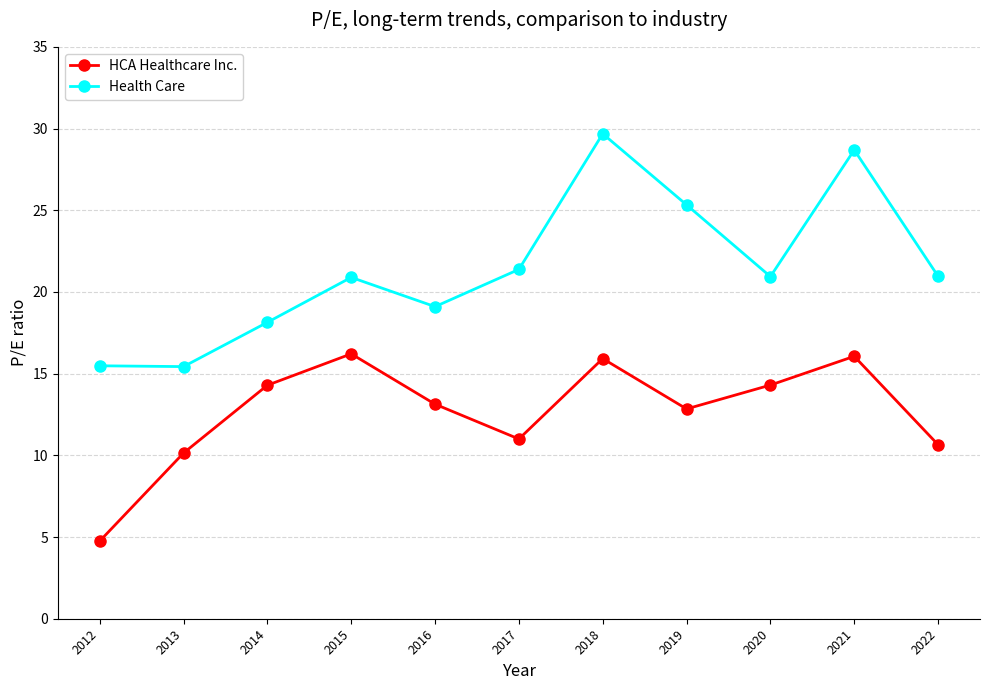

True or false: HCA Healthcare Inc. and Health Care intersect in this chart.

False